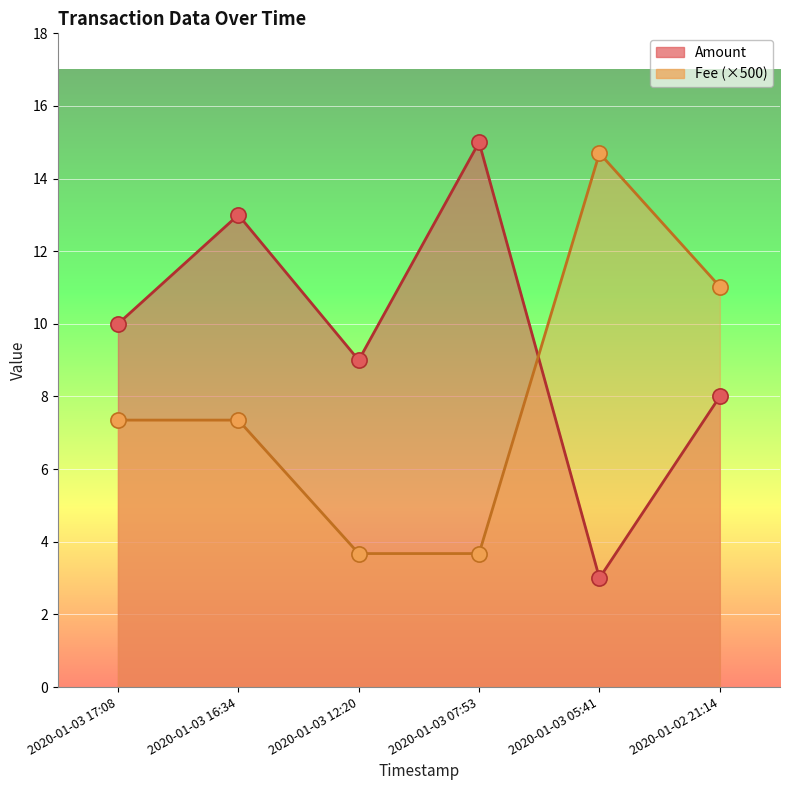

Which series contains the highest Y value?

Amount